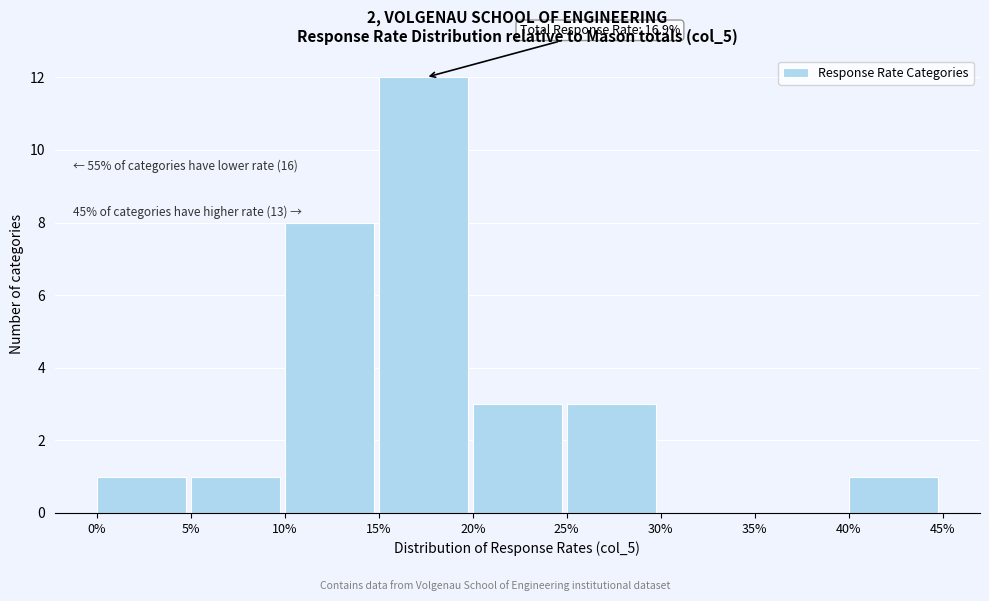

Reading left to right, transcribe all the data shown in this chart.

0%=1	5%=1	10%=8	15%=12	20%=3	25%=3	30%=0	35%=0	40%=1